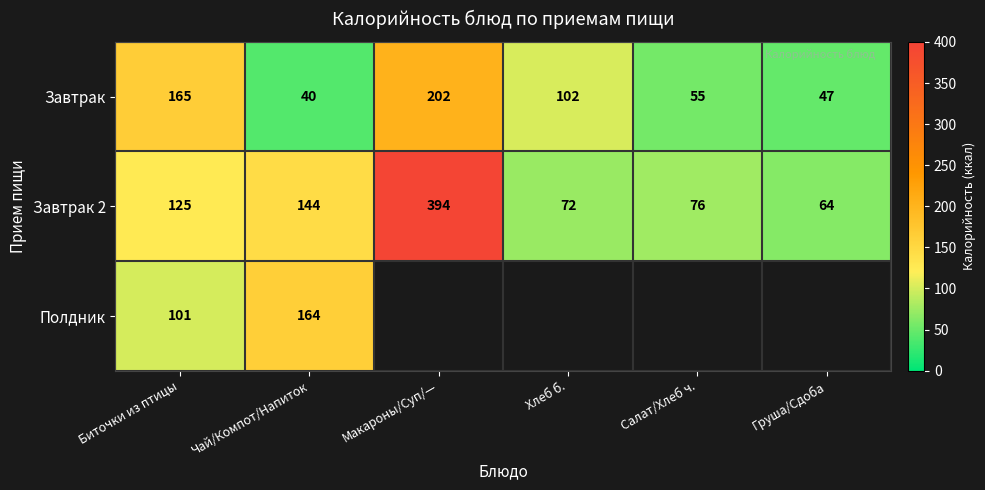

What is the difference between the maximum and minimum values in the Завтрак 2 series?

330